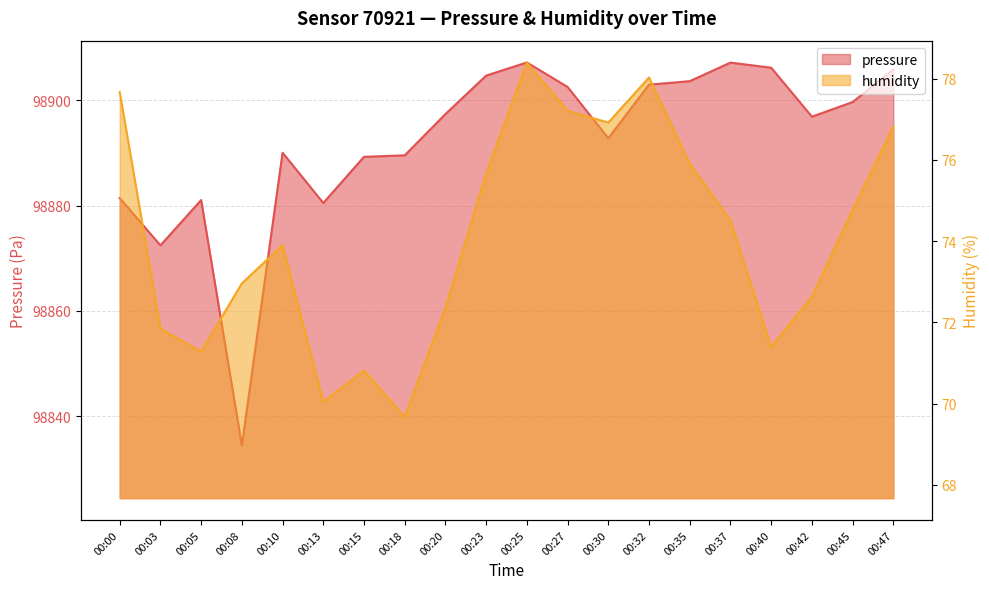

What is the total value across all series at 00:45?

98974.5